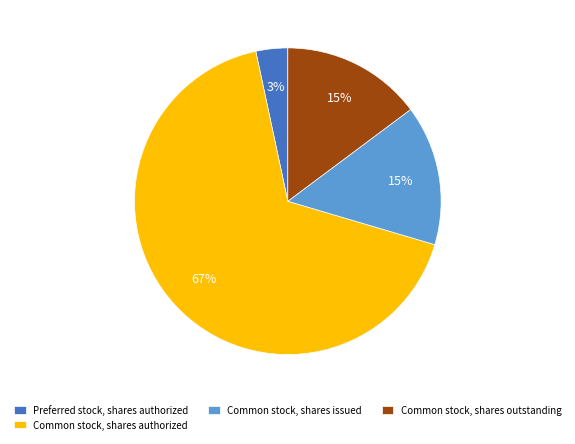

Approximately how many times larger is the value at Common stock, shares issued compared to Common stock, shares outstanding?

1.0